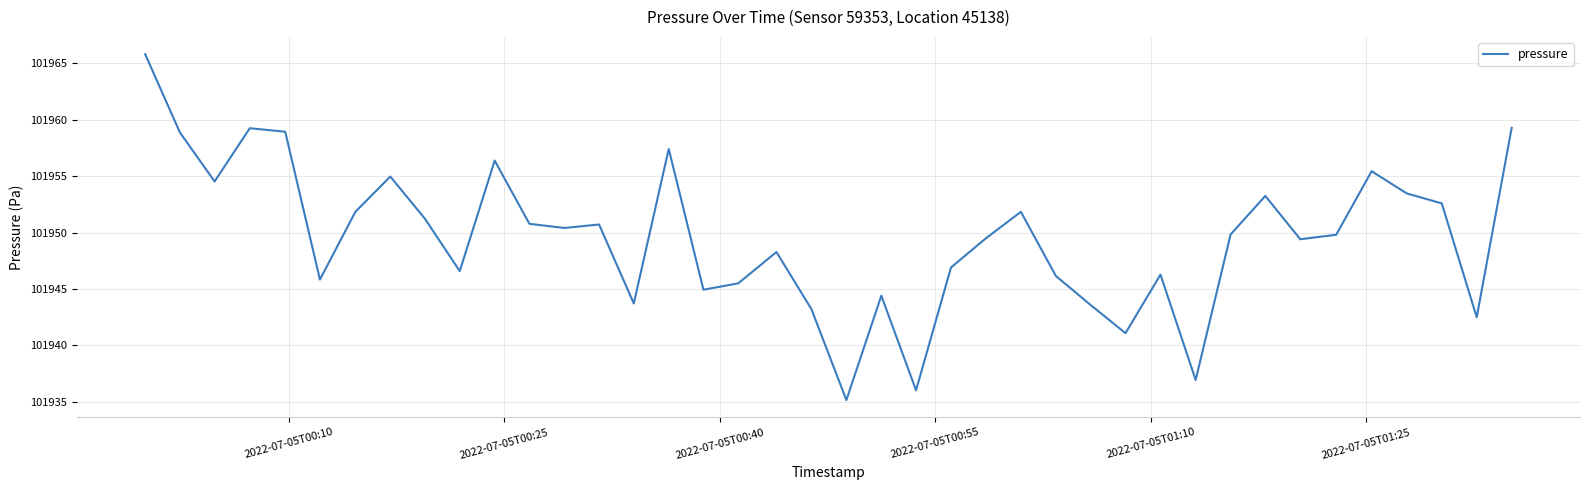

What is the maximum value shown in the chart?

101965.8